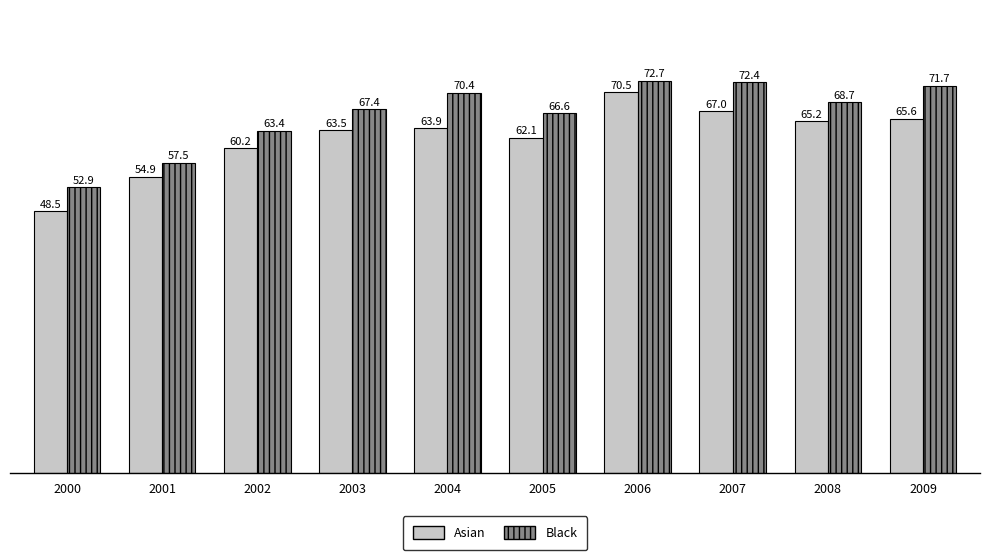

How many groups of bars are there?

10